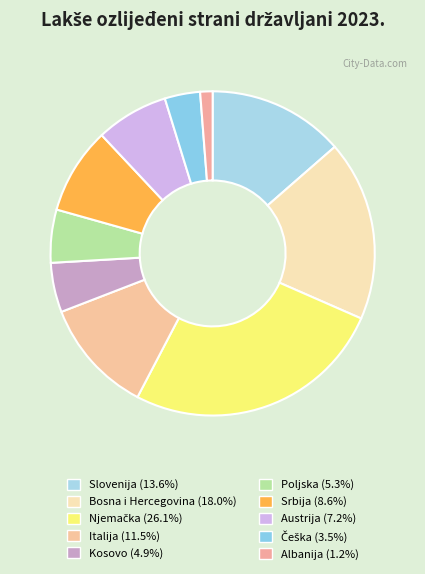

What percentage do Srbija and Albanija together represent?

9.9%